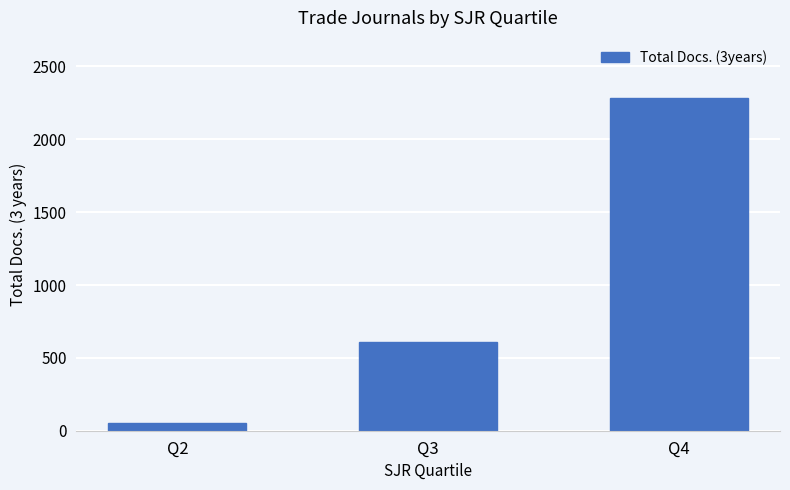

Which category has the highest value across all series?

Q4